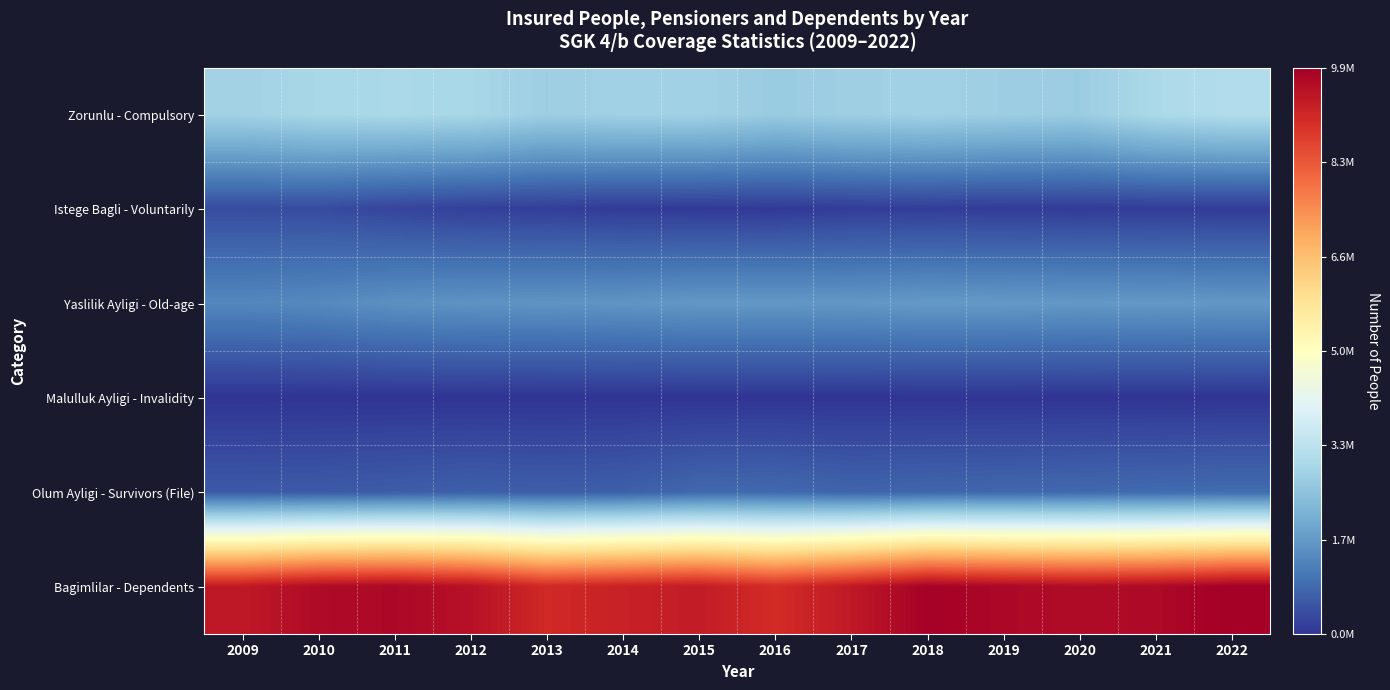

Reading left to right, extract all data points from this chart.

Zorunlu - Compulsory: 2009=2847081	2010=2963323	2011=3002517	2012=2967357	2013=2760917	2014=2827633	2015=2833035	2016=2701537	2017=2777484	2018=2833299	2019=2758067	2020=2720780	2021=3024877	2022=3131996
Istege Bagli - Voluntarily: 2009=389791	2010=374535	2011=270780	2012=195557	2013=166333	2014=116204	2015=104999	2016=92595	2017=146510	2018=151481	2019=130087	2020=124530	2021=131868	2022=120610
Yaslilik Ayligi - Old-age: 2009=1341488	2010=1383633	2011=1515943	2012=1553730	2013=1571185	2014=1590450	2015=1648715	2016=1647662	2017=1641037	2018=1678665	2019=1672986	2020=1649416	2021=1658108	2022=1640961
Malulluk Ayligi - Invalidity: 2009=15480	2010=16741	2011=17748	2012=19358	2013=18639	2014=19865	2015=20727	2016=21234	2017=21766	2018=22166	2019=22542	2020=21843	2021=21741	2022=22069
Olum Ayligi - Survivors (File): 2009=588593	2010=601885	2011=643468	2012=686171	2013=658980	2014=682177	2015=831136	2016=849158	2017=762140	2018=788948	2019=812302	2020=835081	2021=868288	2022=889250
Bagimlilar - Dependents: 2009=9380917	2010=9679426	2011=9735494	2012=9552699	2013=9056082	2014=9213757	2015=9330879	2016=9008655	2017=9375821	2018=9872300	2019=9742341	2020=9656246	2021=9706009	2022=9920116